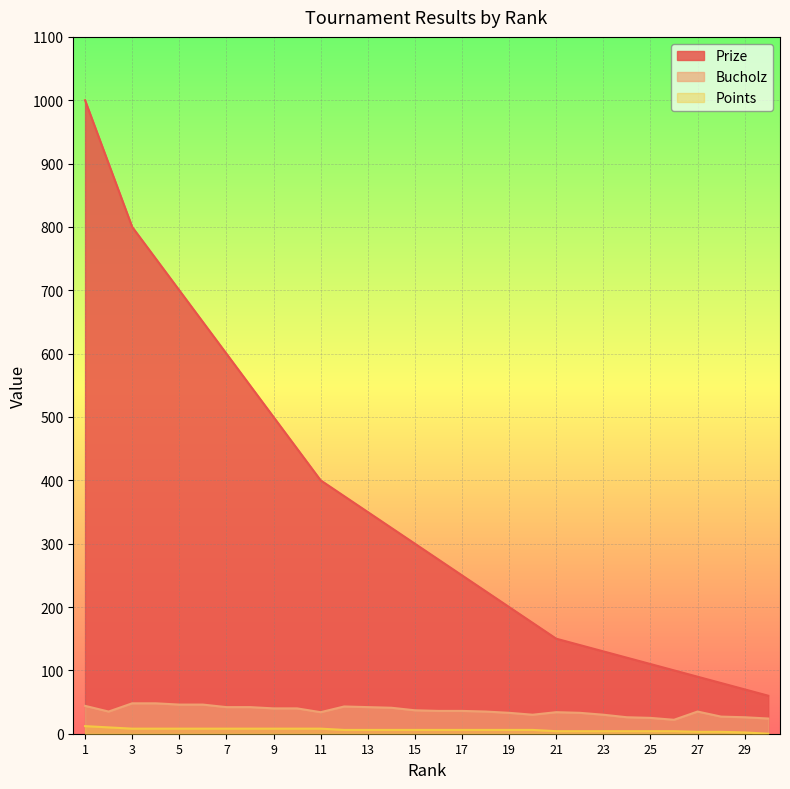

List the series in order of their peak value, lowest first.

Points, Bucholz, Prize